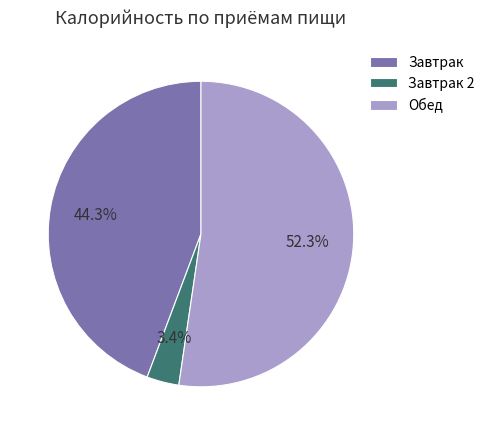

Which slice is the largest?

Обед